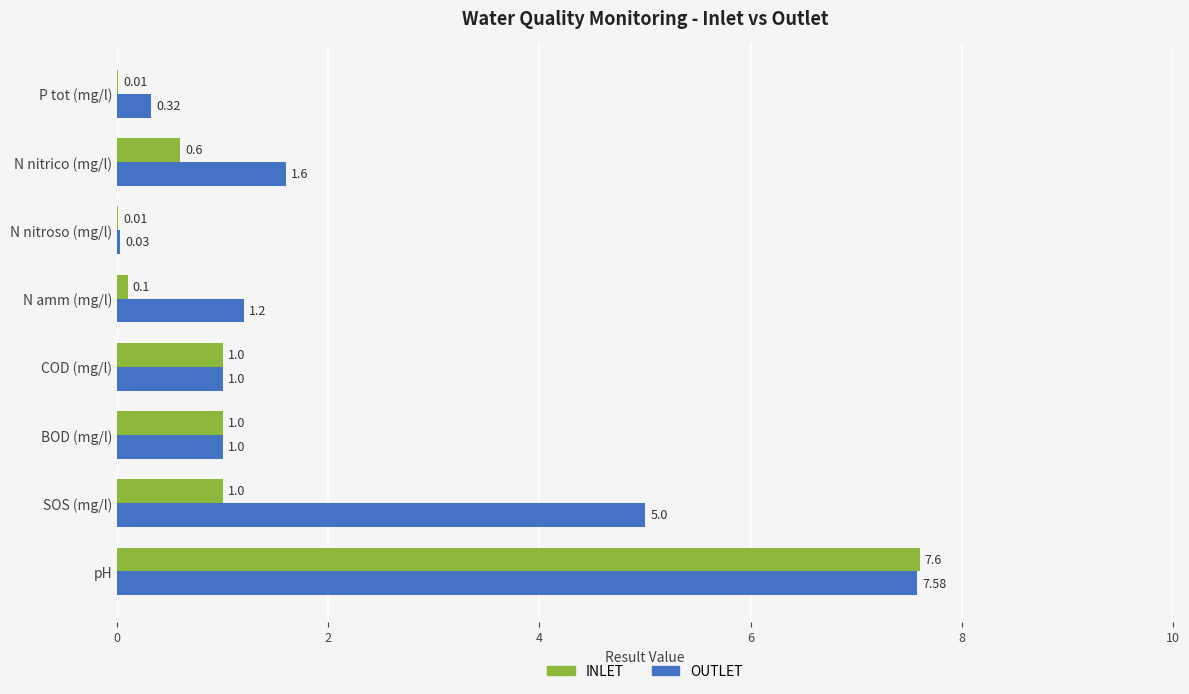

Which series has the largest total across all categories?

OUTLET